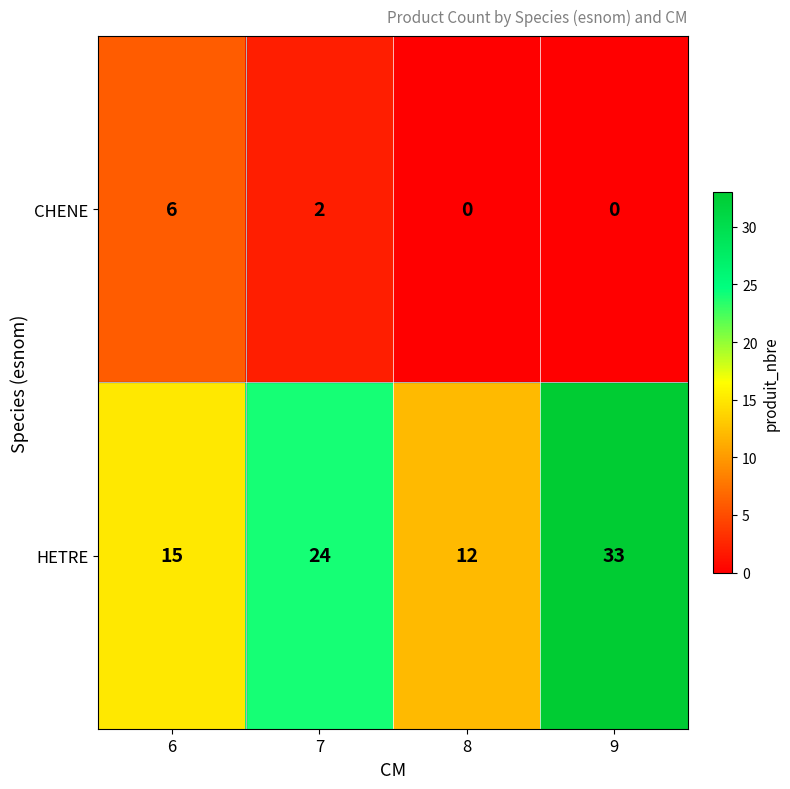

Reading left to right, transcribe all the data shown in this chart.

CHENE: 6=6	7=2	8=0	9=0
HETRE: 6=15	7=24	8=12	9=33